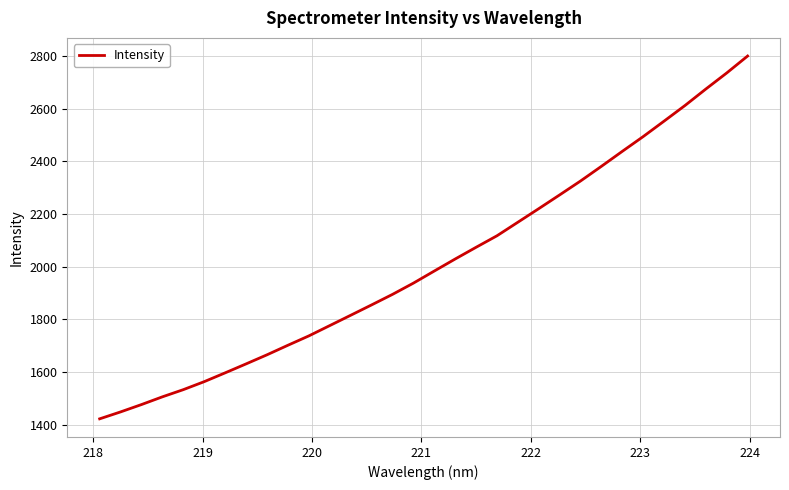

What is the difference between the maximum and minimum values?

1378.7